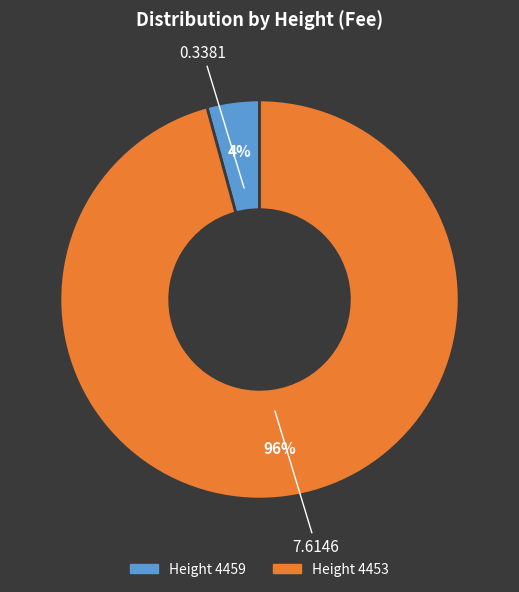

Is there any slice that represents more than half of the pie?

Yes